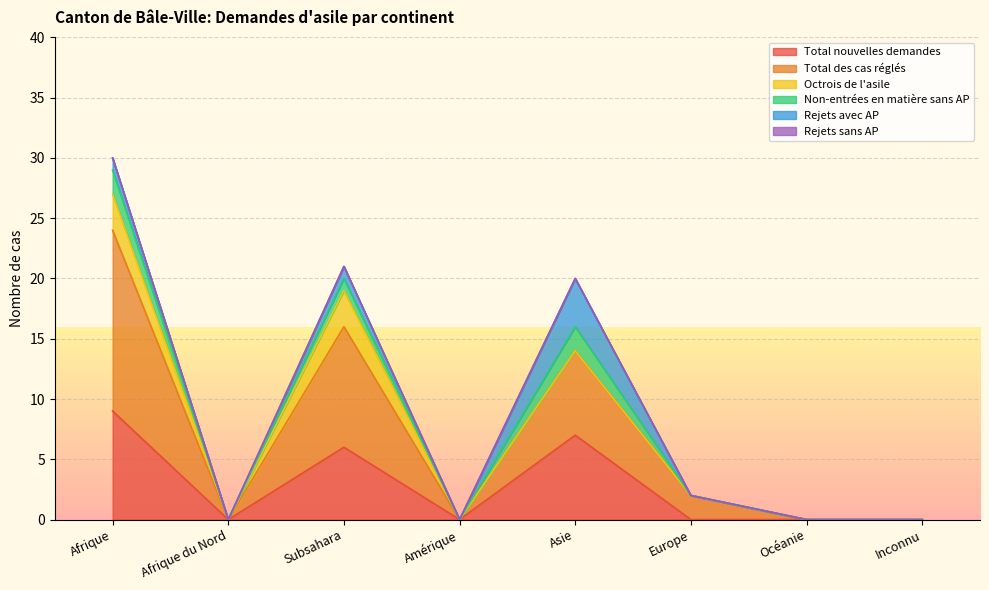

Is it true that Octrois de l'asile equals 0 at Europe?

True